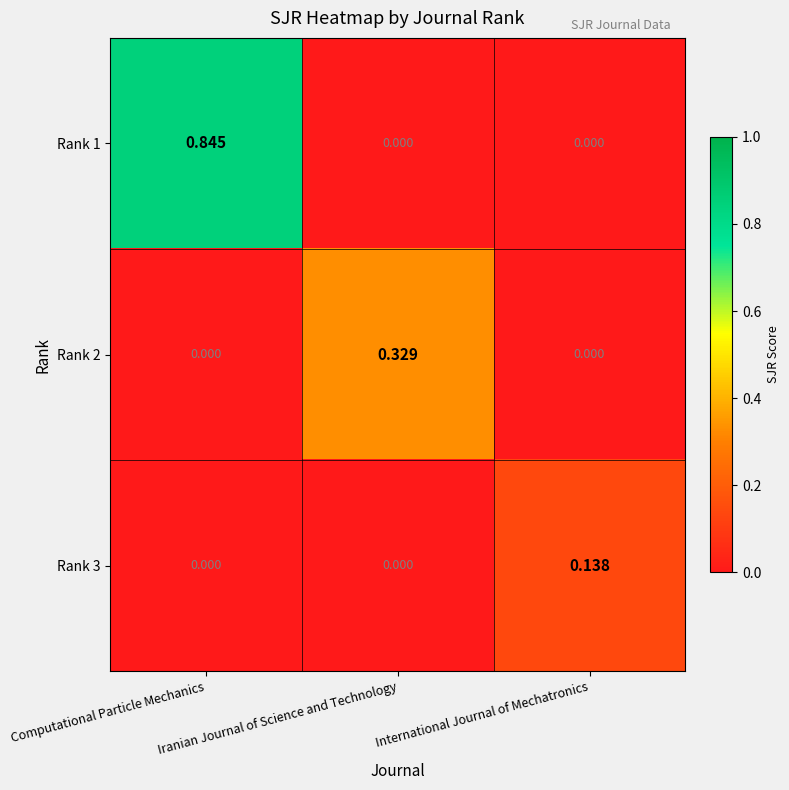

At which category is the sum across all series the highest?

Computational Particle Mechanics